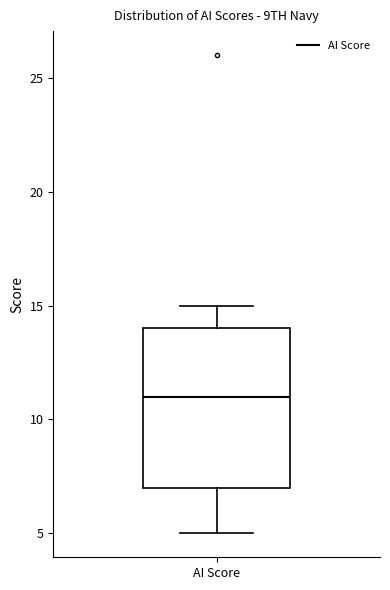

Read this box plot against the y-axis: the position of the median line, the range covered by the box, and the ends of both whiskers. The values are not printed on the chart, so give them approximately, as read against the axis.

median 11, box 7 to 14, whiskers 5 to 15